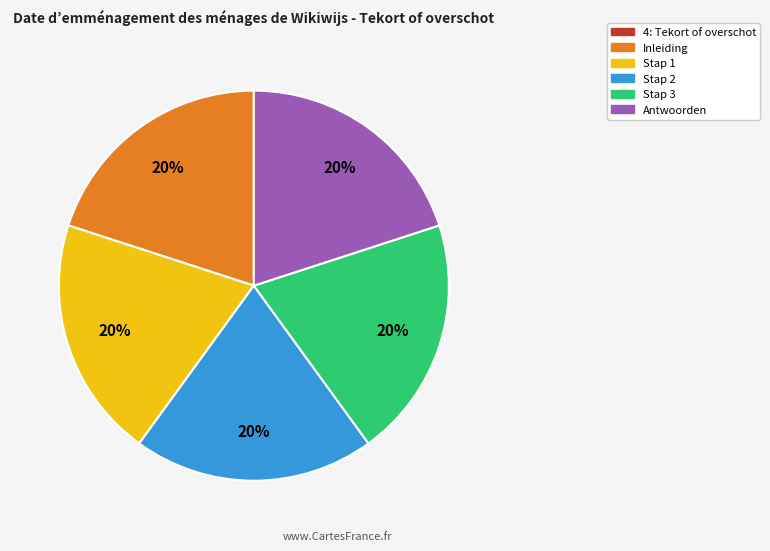

Is Stap 1 the majority of the pie?

No